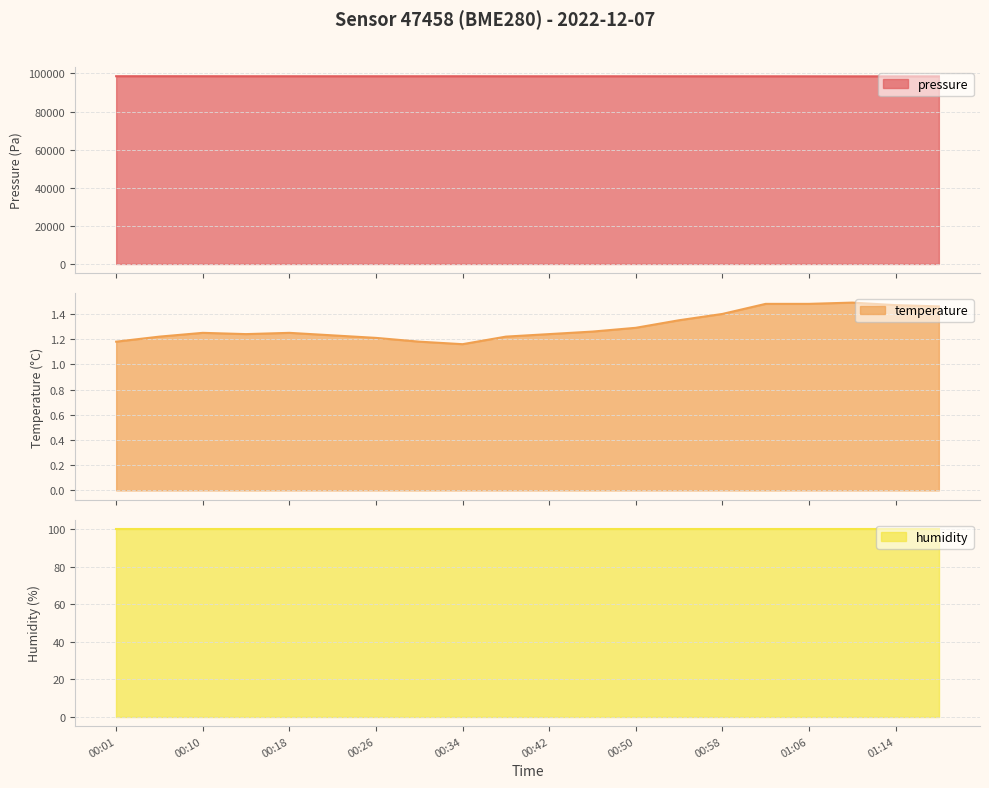

True or false: temperature and pressure cross at least once.

False